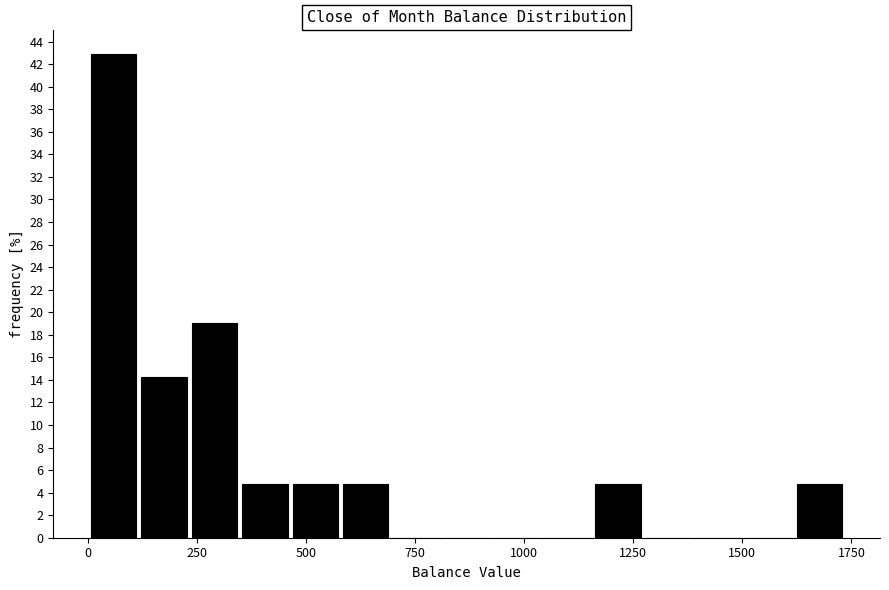

Around what value on the x-axis is the tallest bar? Give the approximate position of its centre, as read against the axis.

50